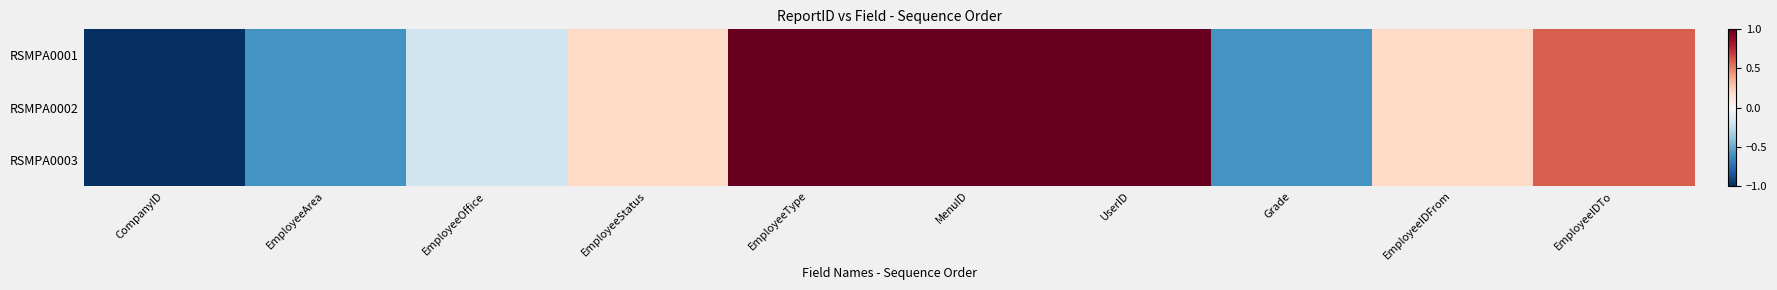

What is the greatest value displayed?

1.0